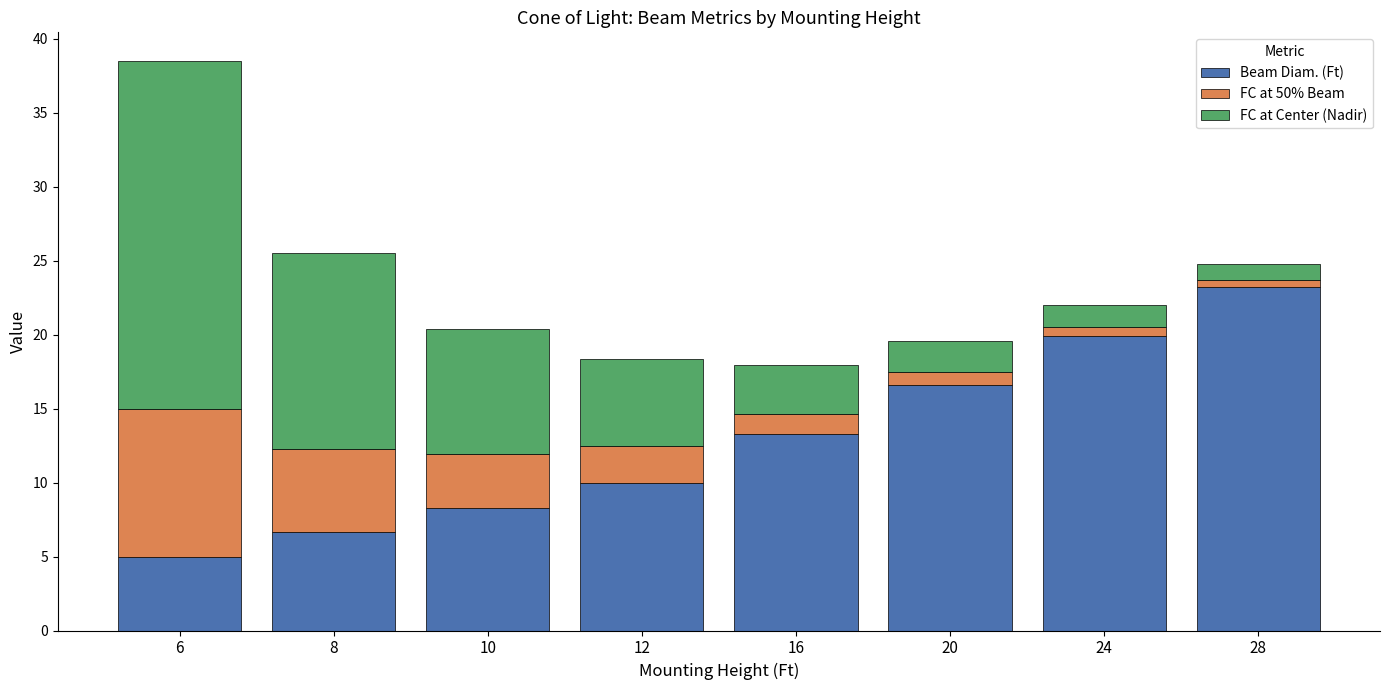

Which category has the lowest value in the Beam Diam. (Ft) series?

6